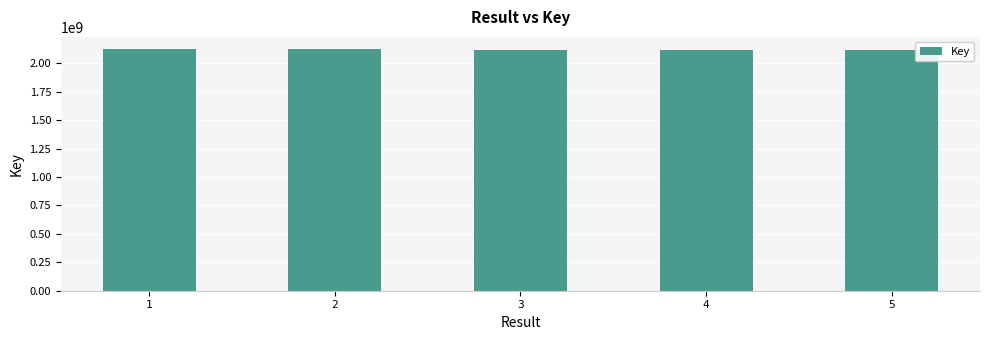

Approximately how many times larger is the value at 5 compared to 1?

1.0